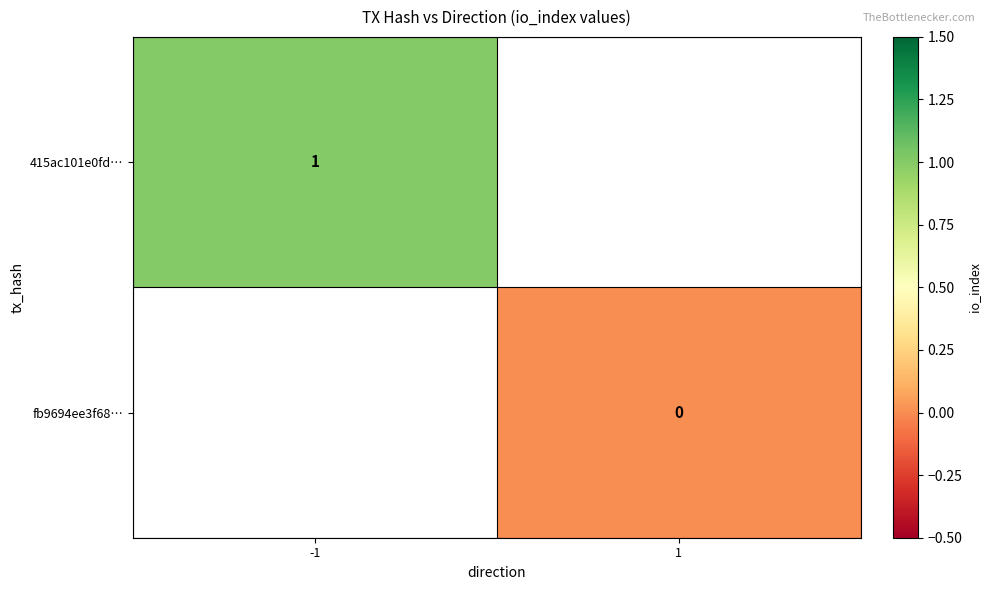

List the labels in order of fb9694ee3f68… value, smallest first.

-1, 1